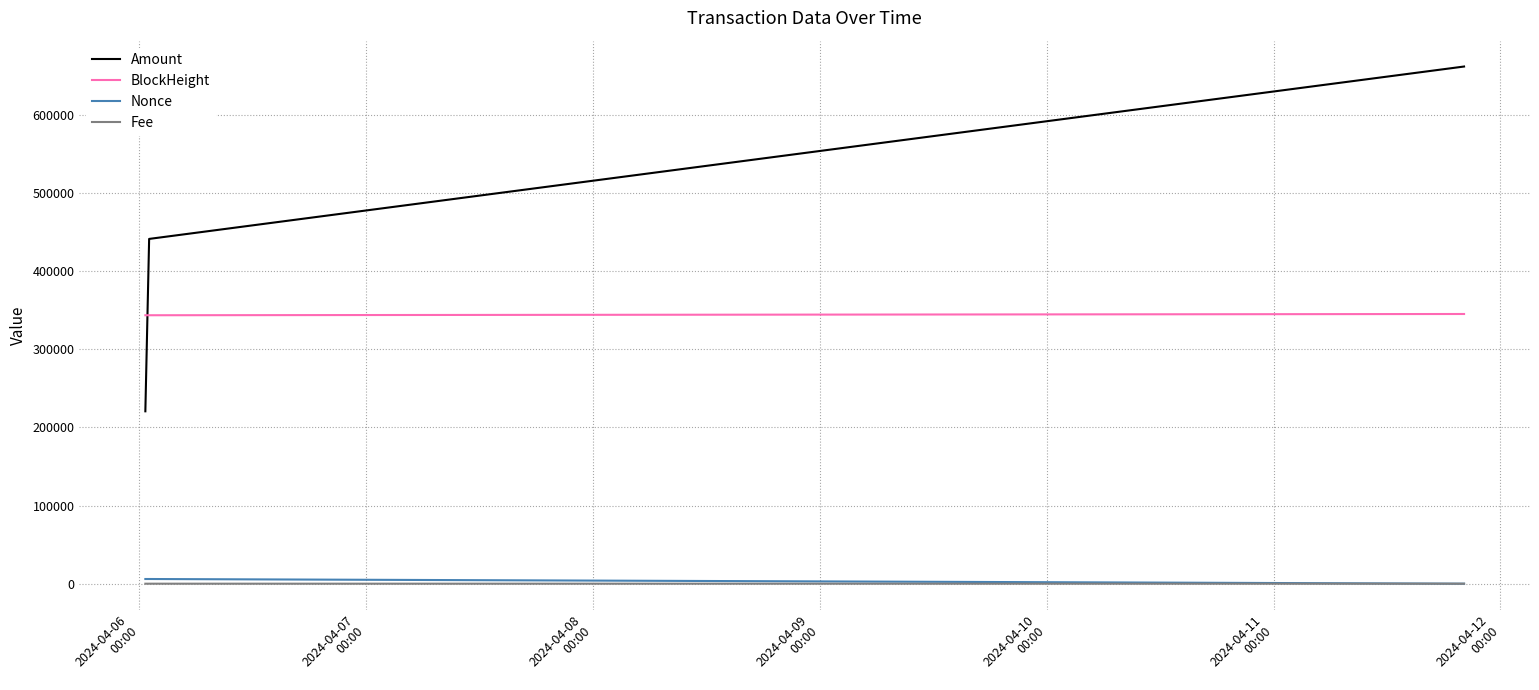

Which series has the largest range (max minus min)?

Amount